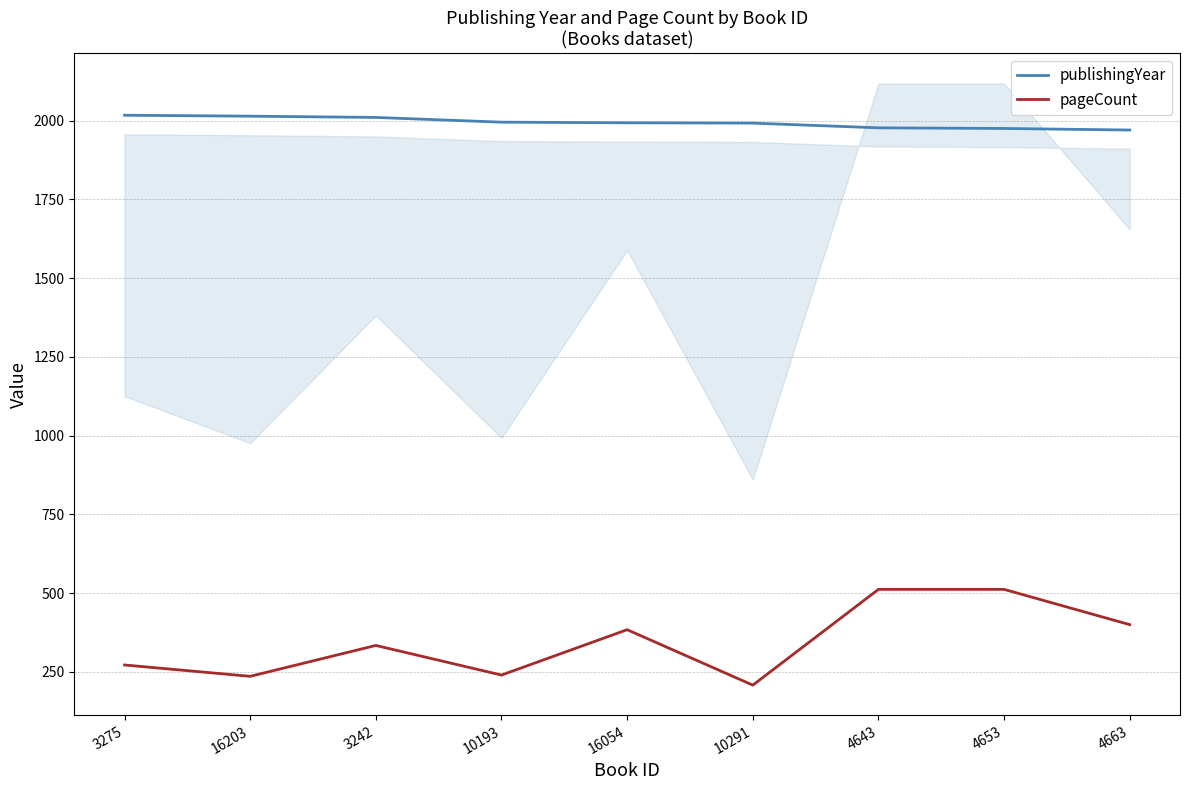

What is the label of the 5th point from the right?

16054